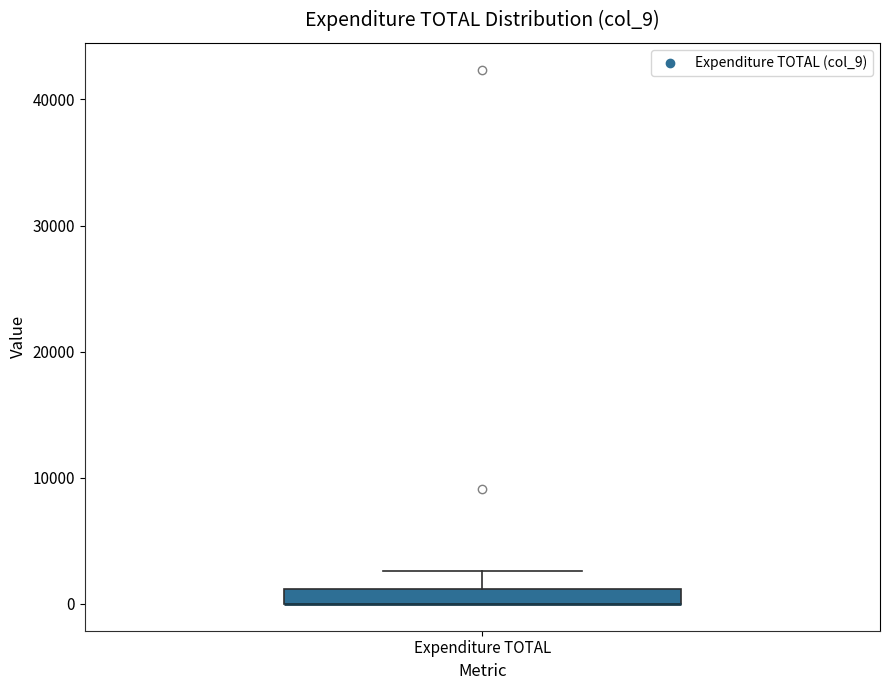

Where is the upper edge of the box for Expenditure TOTAL on the y-axis? The values are not printed on the chart, so give them approximately, as read against the axis.

1000